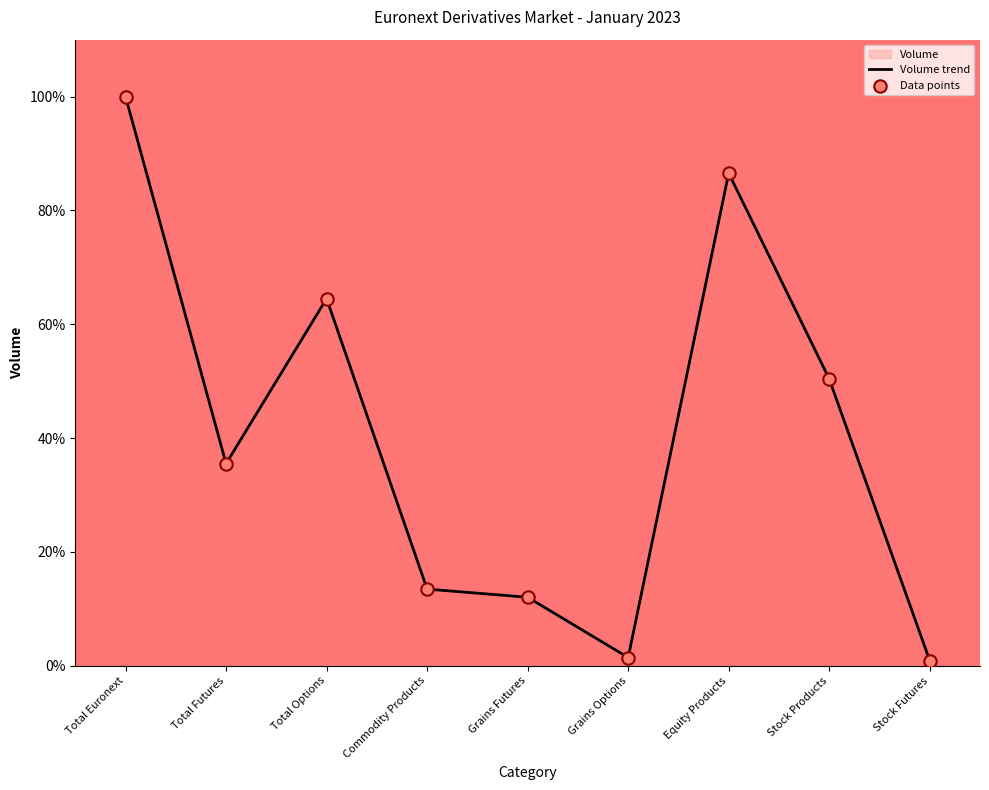

Between Commodity Products and Total Euronext, which is larger?

Total Euronext